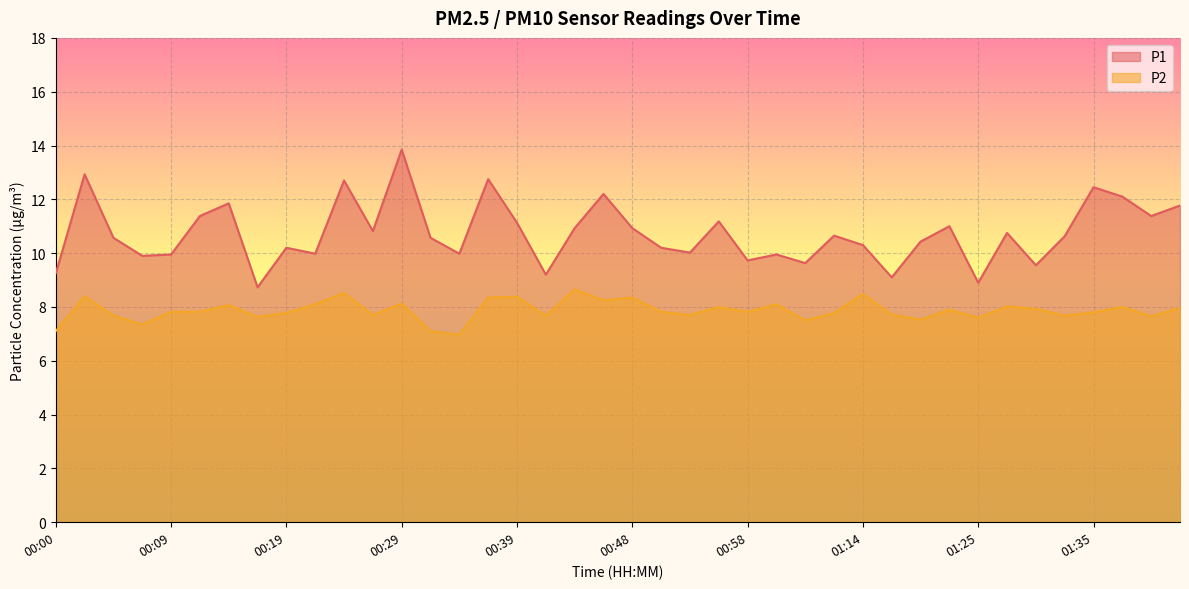

The value of P2 at 01:22 is 1.7. True or false?

False